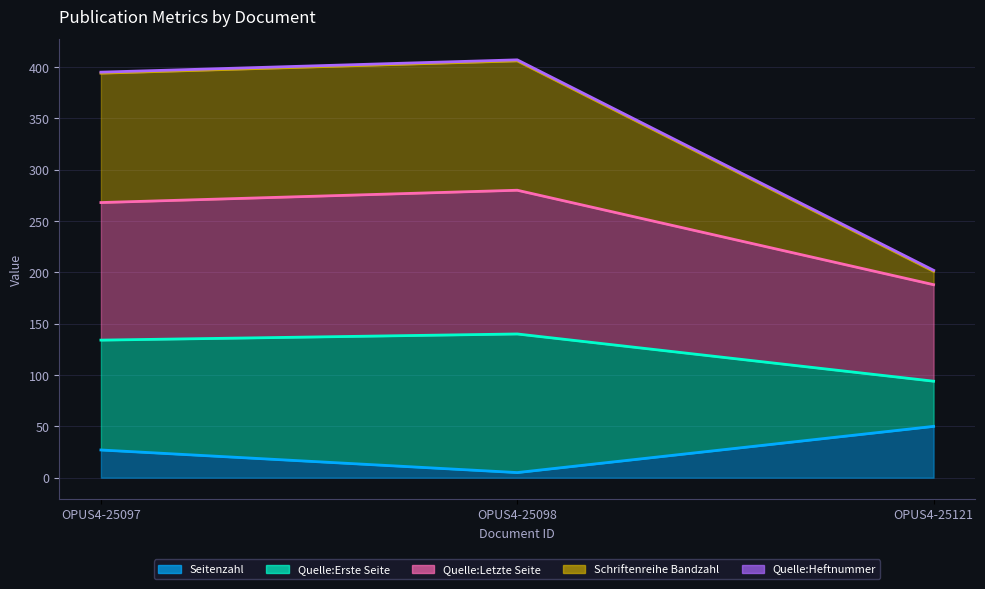

Which series has the widest spread of values?

Schriftenreihe Bandzahl